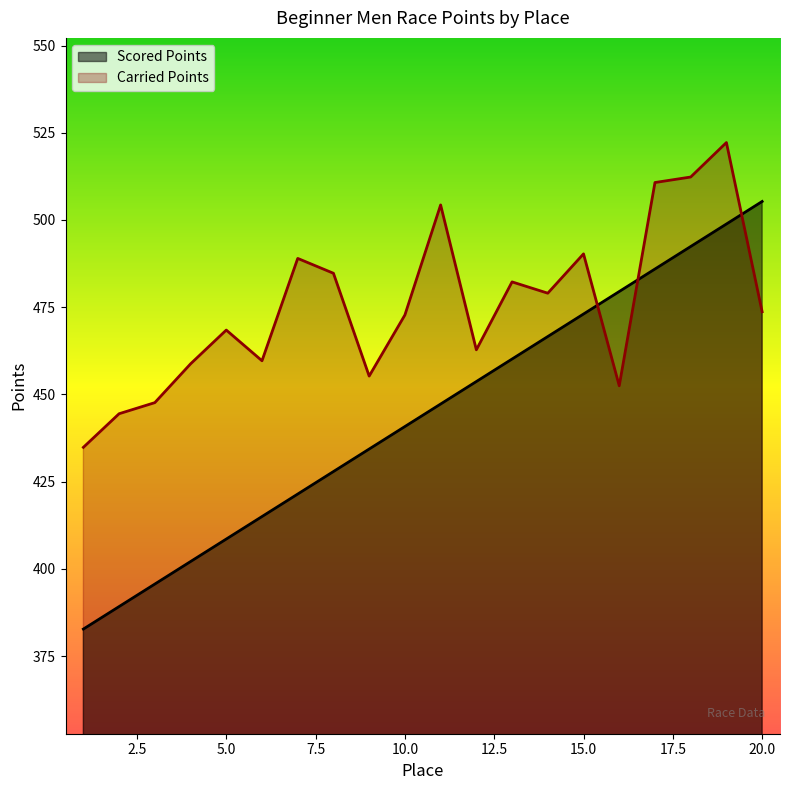

What is the difference between the maximum and minimum values in the Carried Points series?

87.4